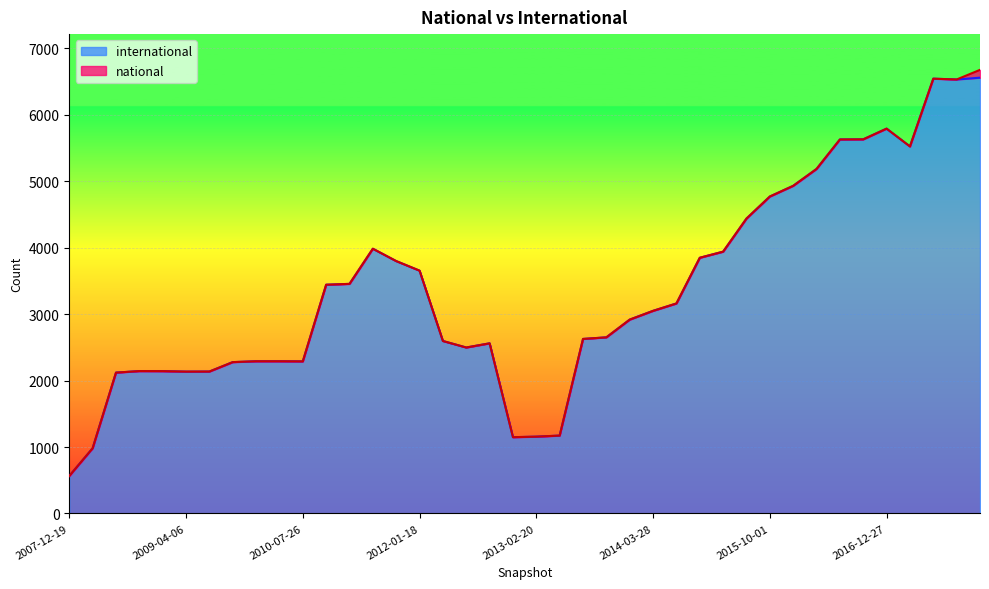

What is the change in value from 2015-10-01 to 2016-10-07?

+861